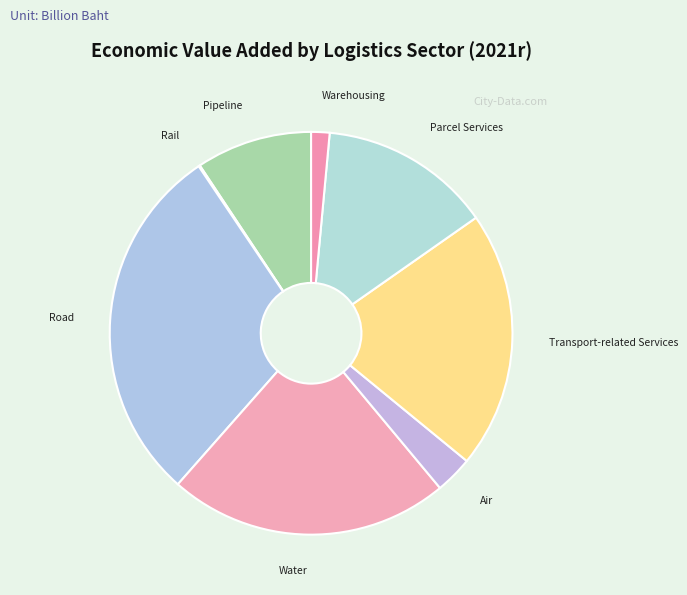

Between Air and Pipeline, which is larger?

Pipeline